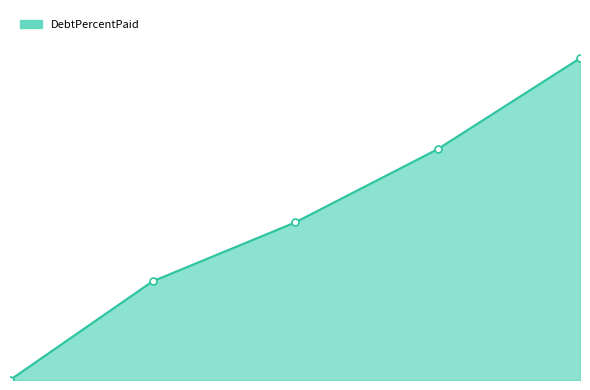

Is this an area chart (filled region under the line)?

Yes